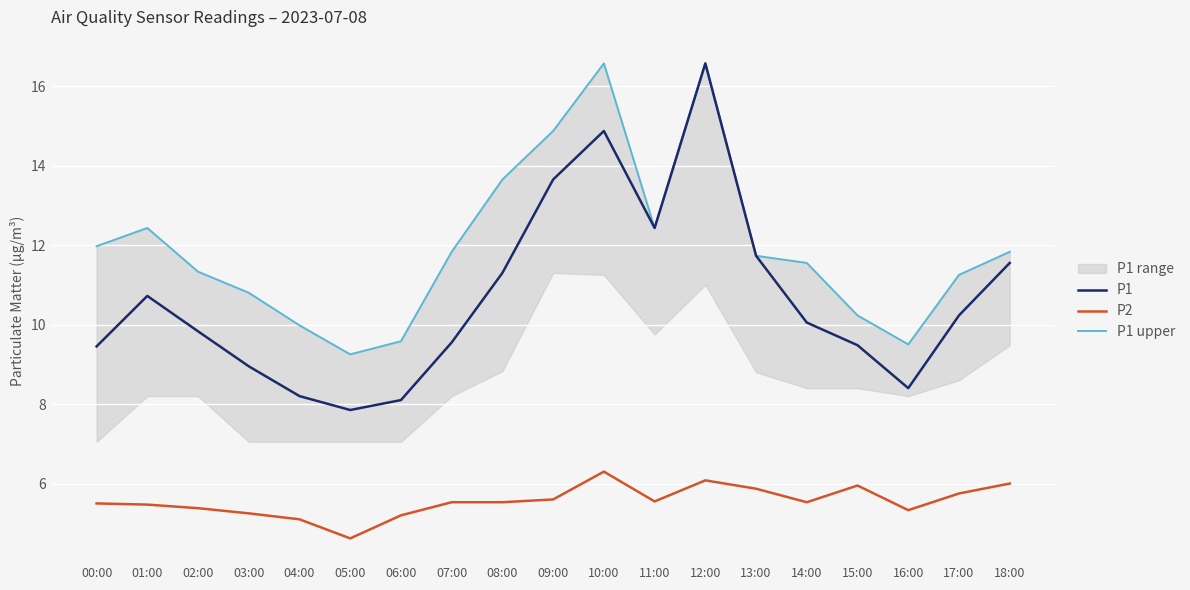

List the labels in order of P1 upper value, smallest first.

05:00, 16:00, 06:00, 04:00, 15:00, 03:00, 17:00, 02:00, 14:00, 13:00, 07:00, 18:00, 00:00, 01:00, 11:00, 08:00, 09:00, 10:00, 12:00